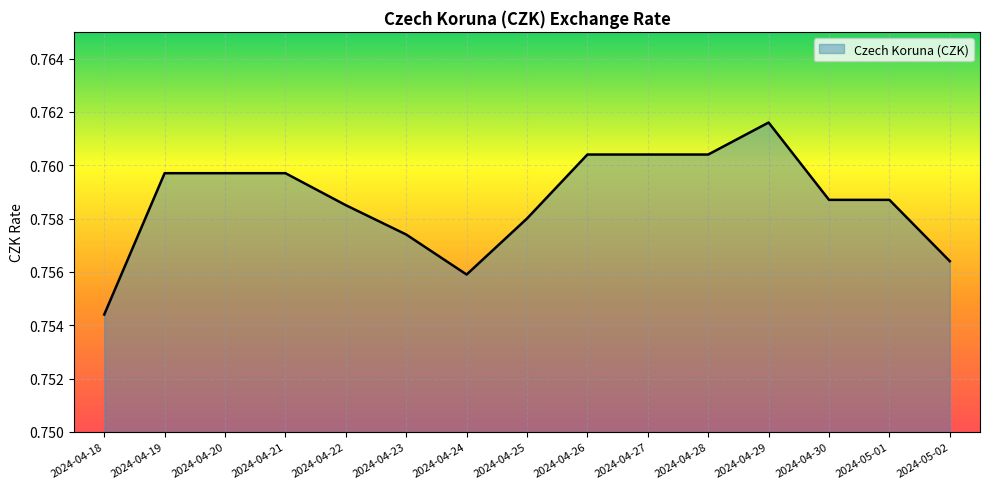

Where is the data nearest to the value 0?

2024-04-18